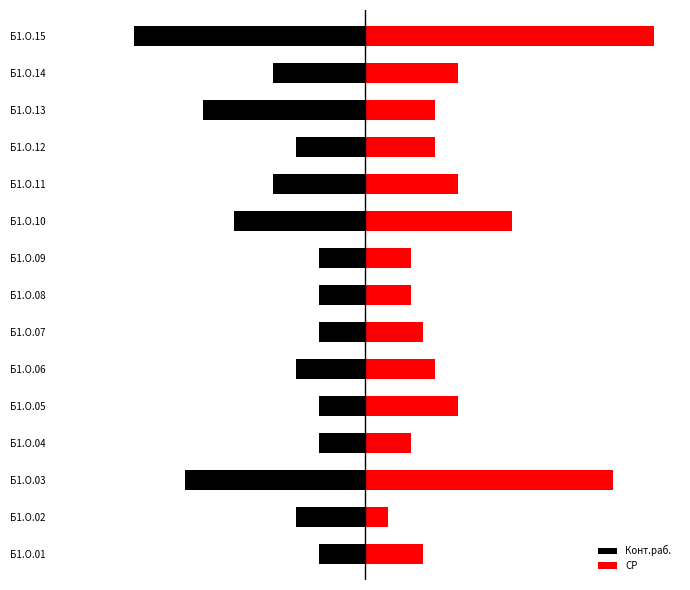

Count the number of categories in the chart.

15